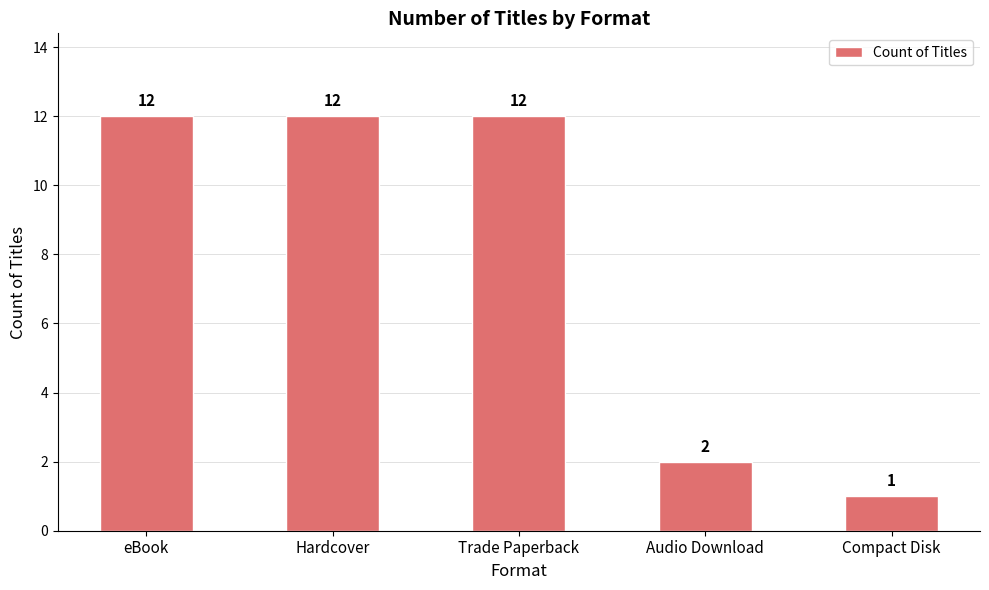

What is the smallest value displayed?

1